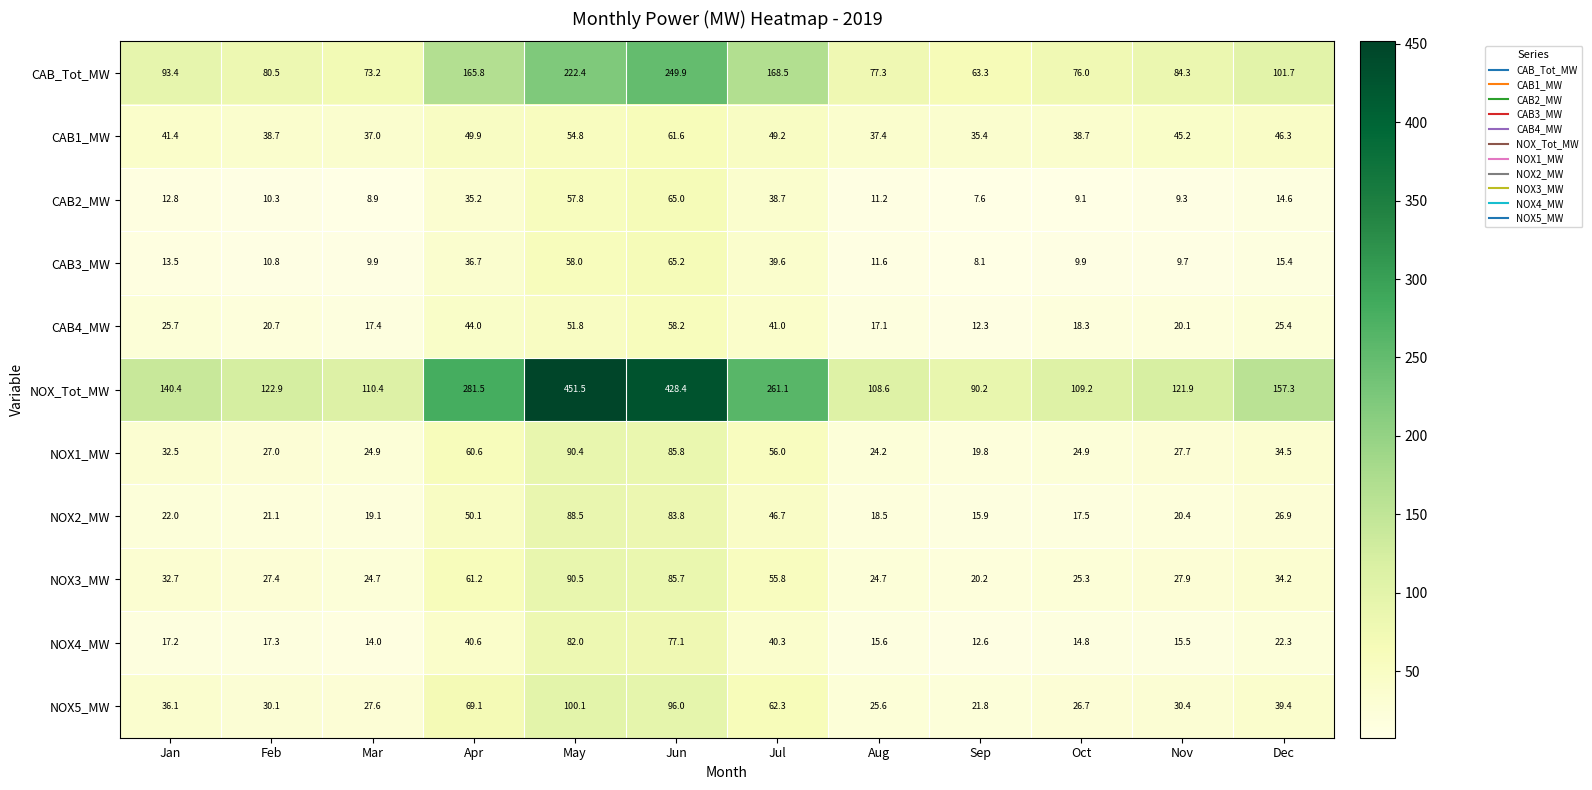

True or false: NOX4_MW has a value of 112.8 at May.

False